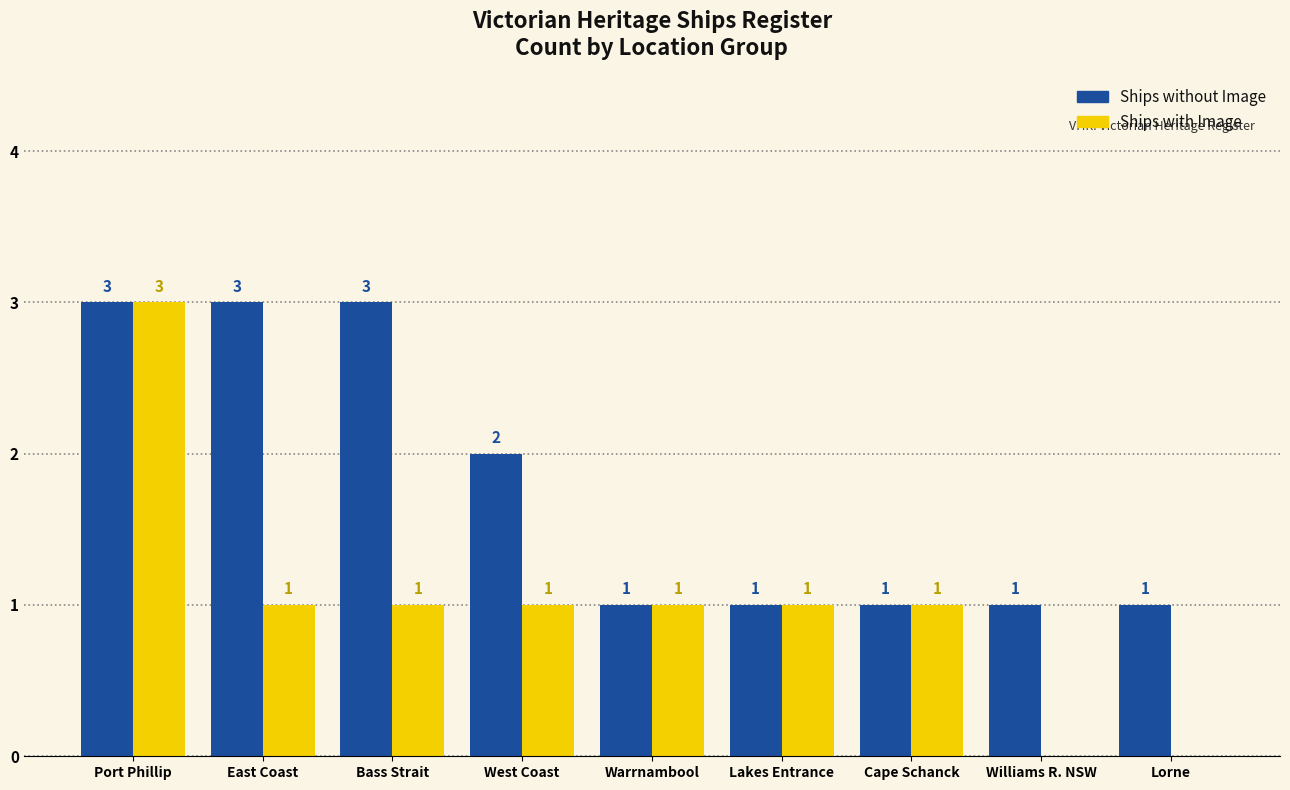

What is the spread (max minus min) of values at Lorne?

1